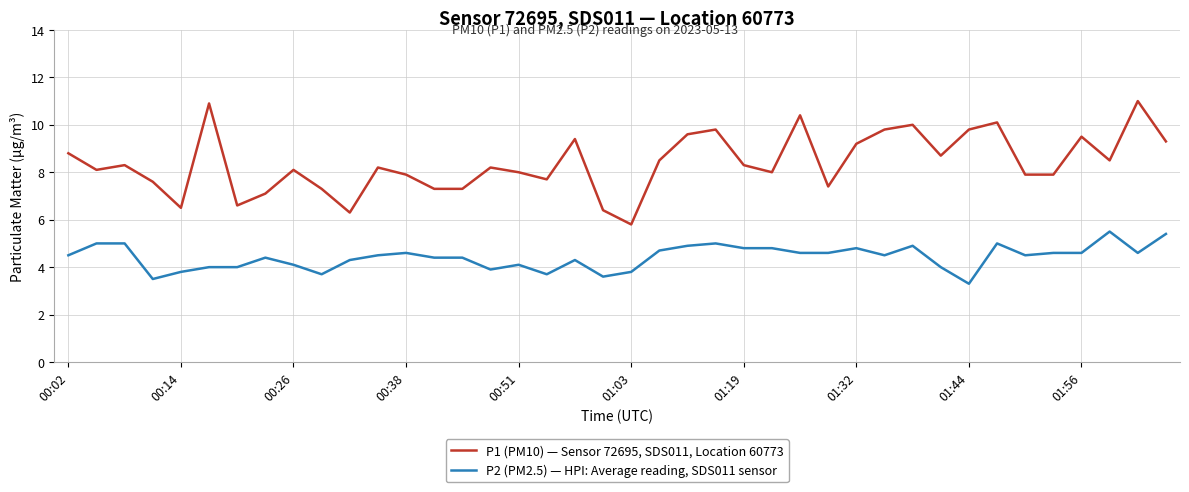

Which series has the widest spread of values?

P1 (PM10) — Sensor 72695, SDS011, Location 60773